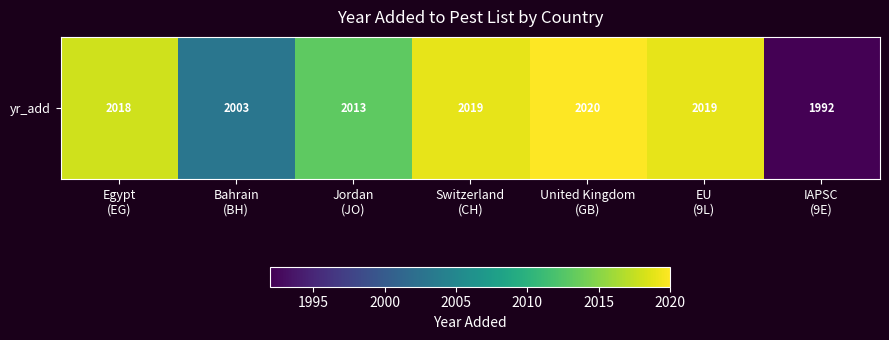

Which has a higher value, IAPSC
(9E) or United Kingdom
(GB)?

United Kingdom
(GB)